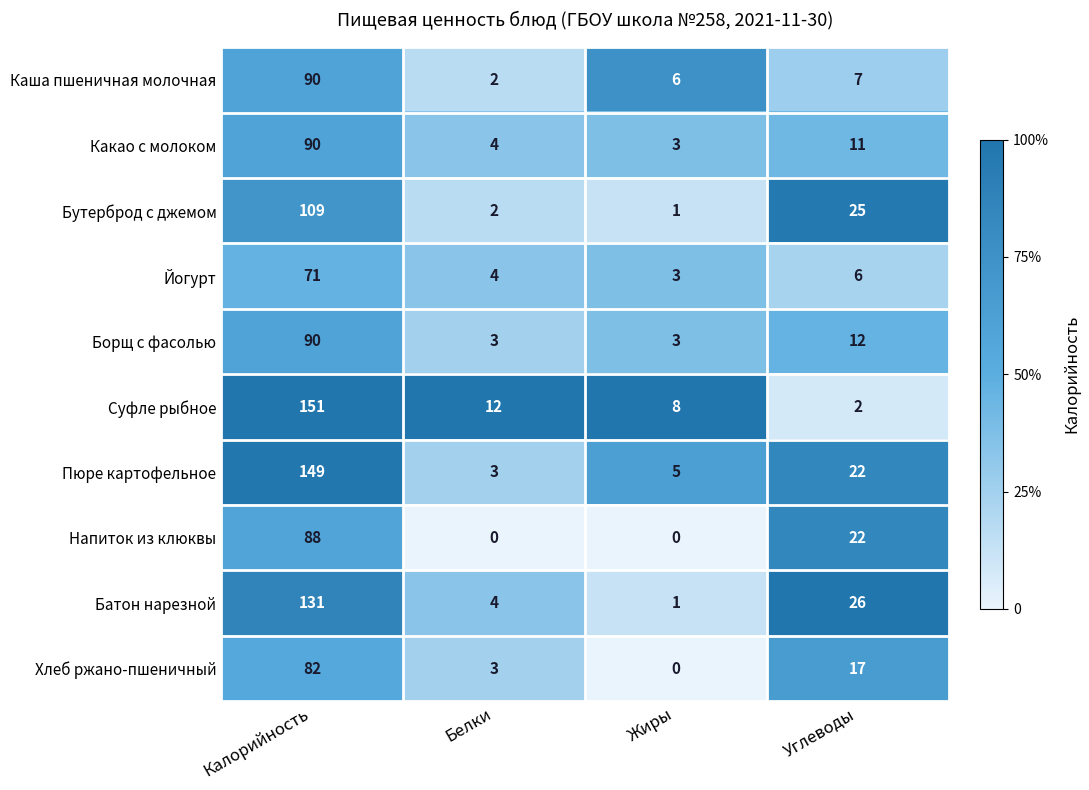

Between Жиры and Углеводы, which series saw the biggest shift?

Батон нарезной